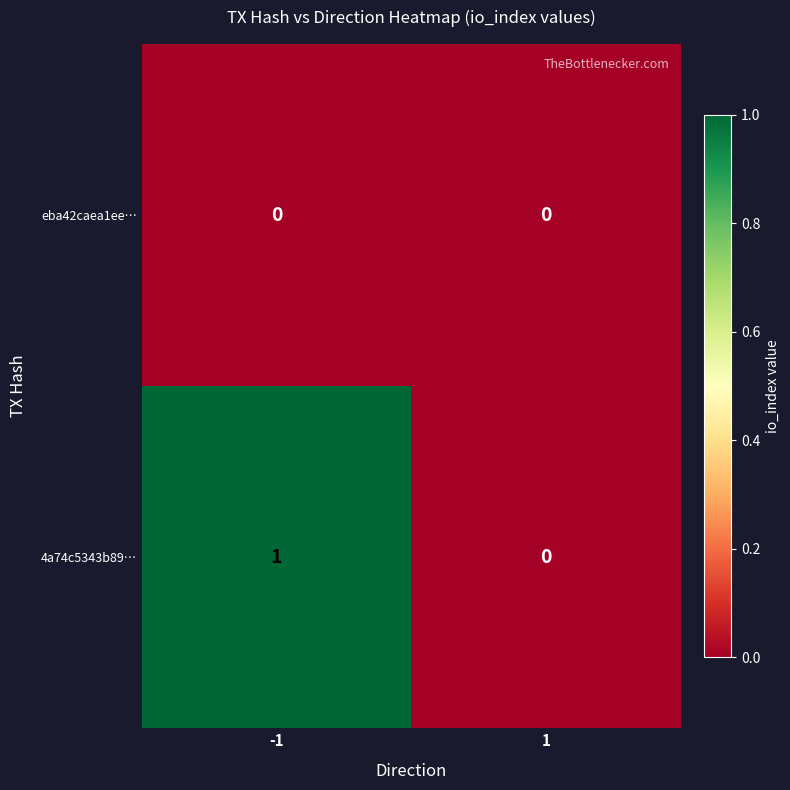

Which series has the largest total across all categories?

4a74c5343b89…